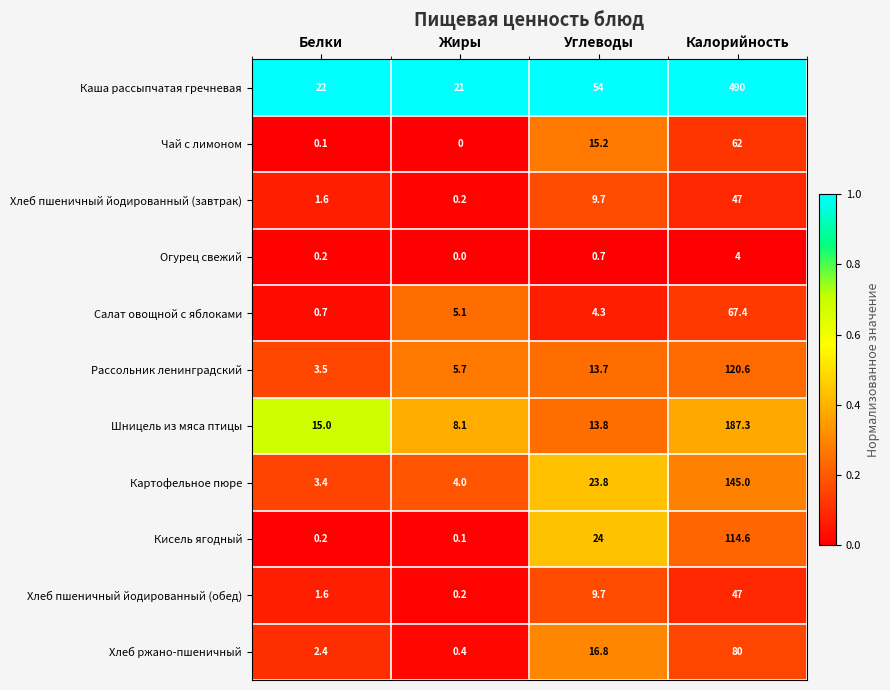

What is the lowest value of the Хлеб ржано-пшеничный series?

0.4